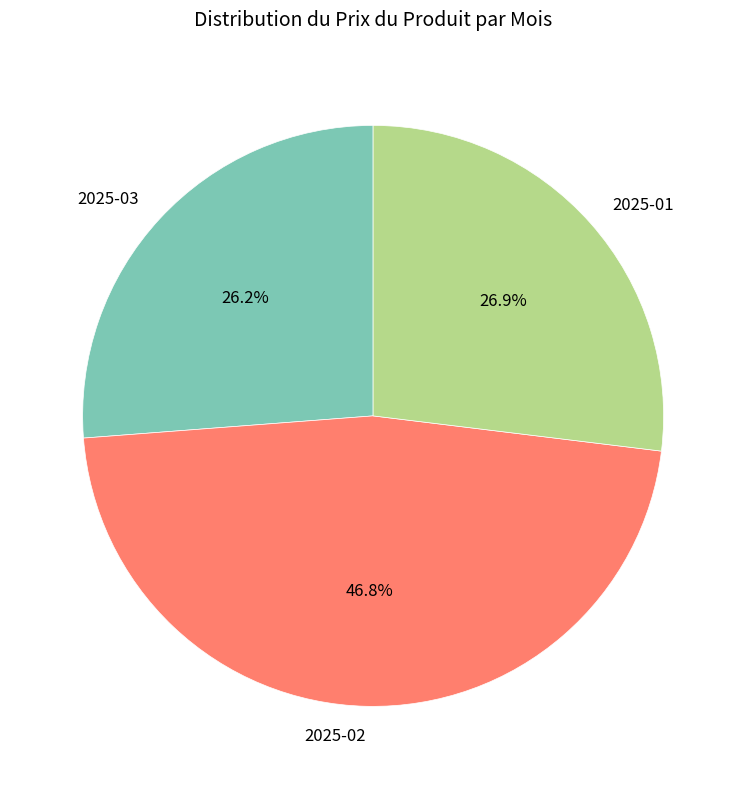

Does any single category account for the majority?

No